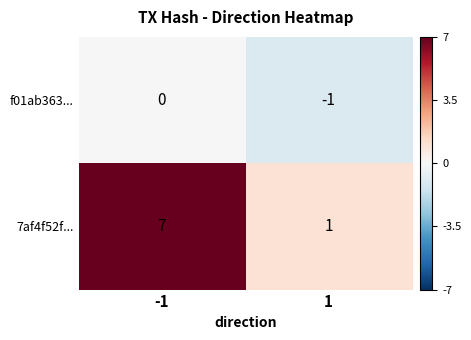

How many series are shown in this chart?

2